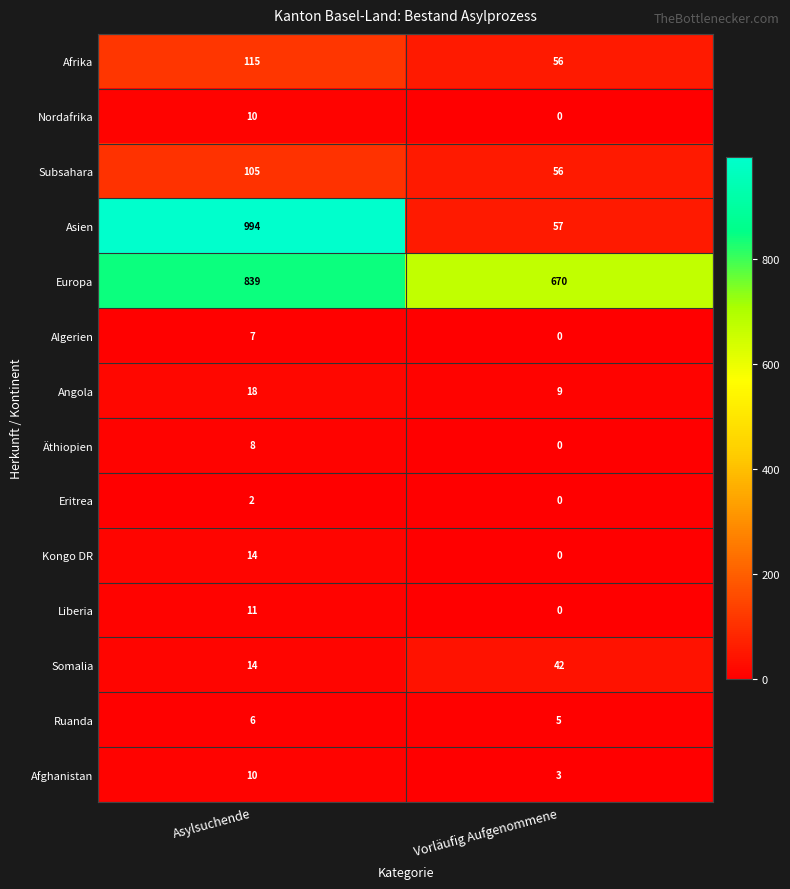

The value of Kongo DR at Asylsuchende is 14. True or false?

True